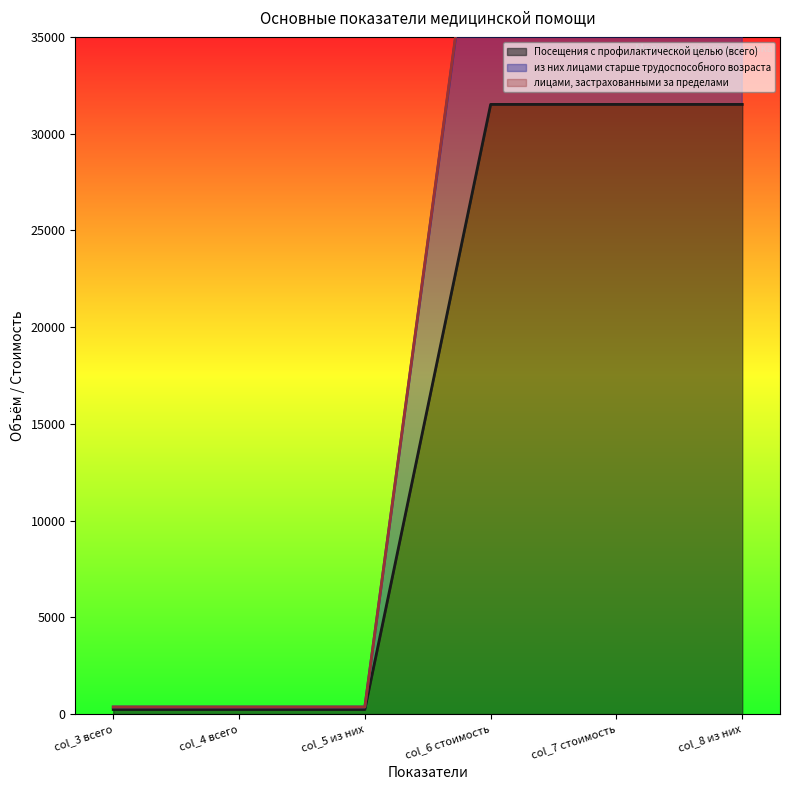

At which label is лицами, застрахованными за пределами closest to 24411?

col_3 всего